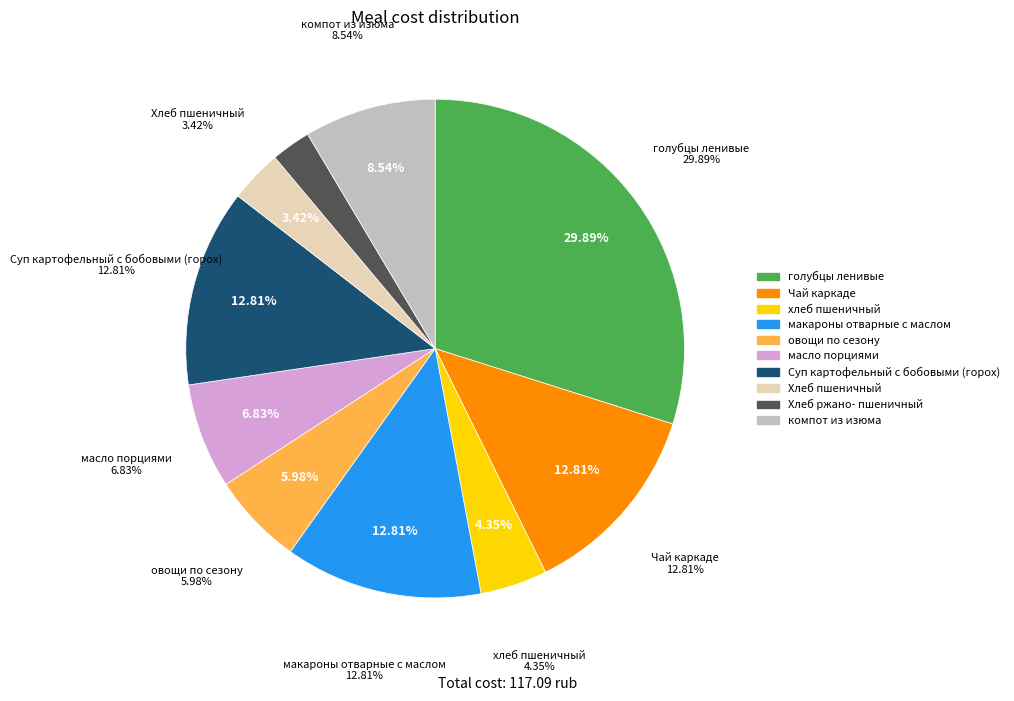

To the nearest percent, what is the difference between the Суп картофельный с бобовыми (горох) and голубцы ленивые slice percentages?

17%